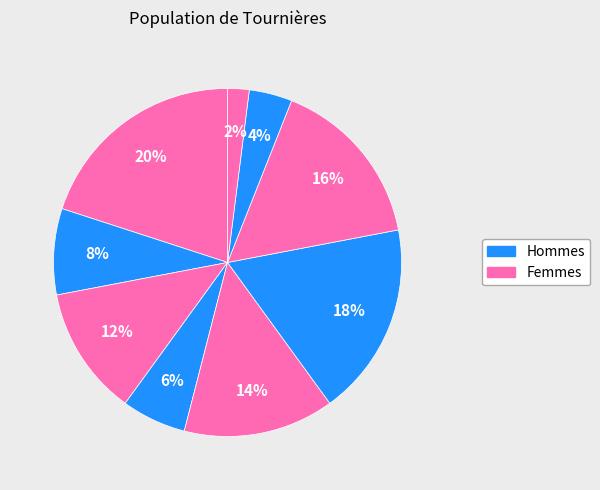

How many slices are in this pie chart?

9